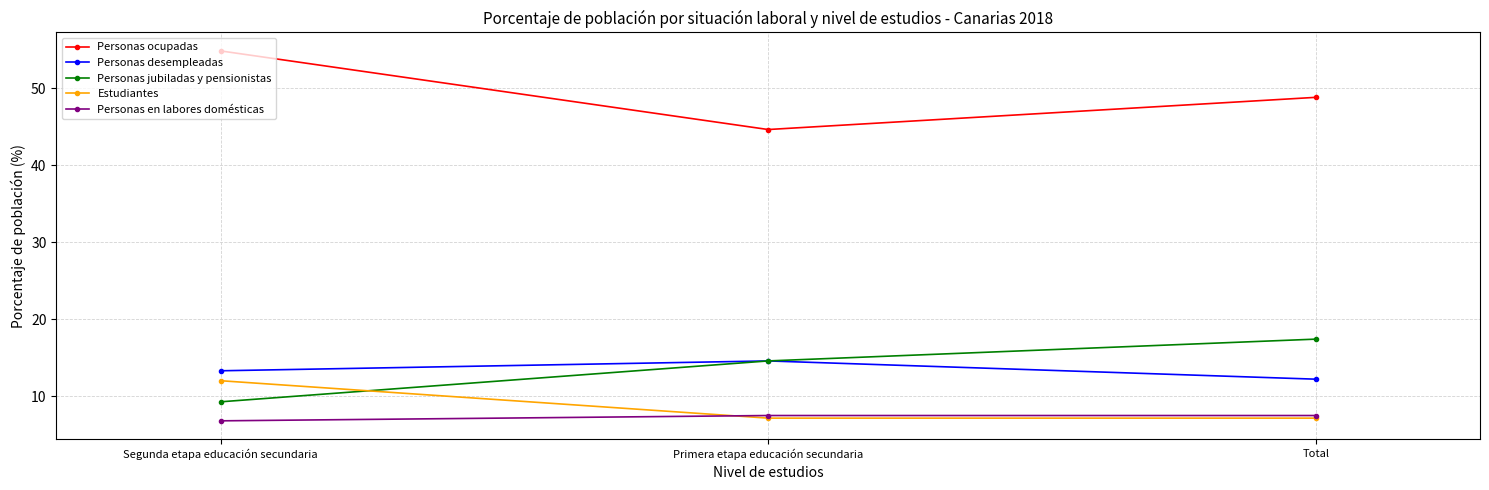

What is the sum of the Estudiantes values at Segunda etapa educación secundaria and Total?

19.1